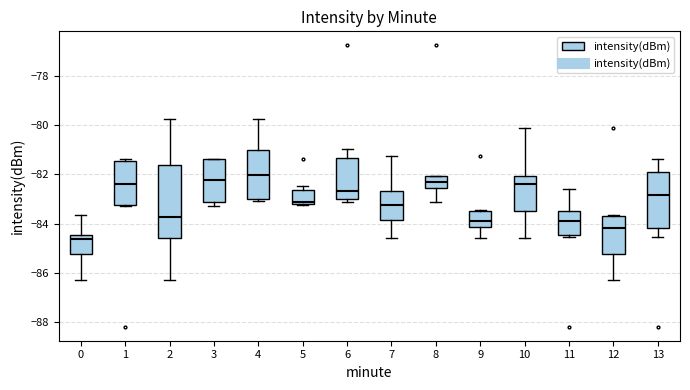

Where is the lower edge of the box at x = 12 on the y-axis? The values are not printed on the chart, so give them approximately, as read against the axis.

-85.2